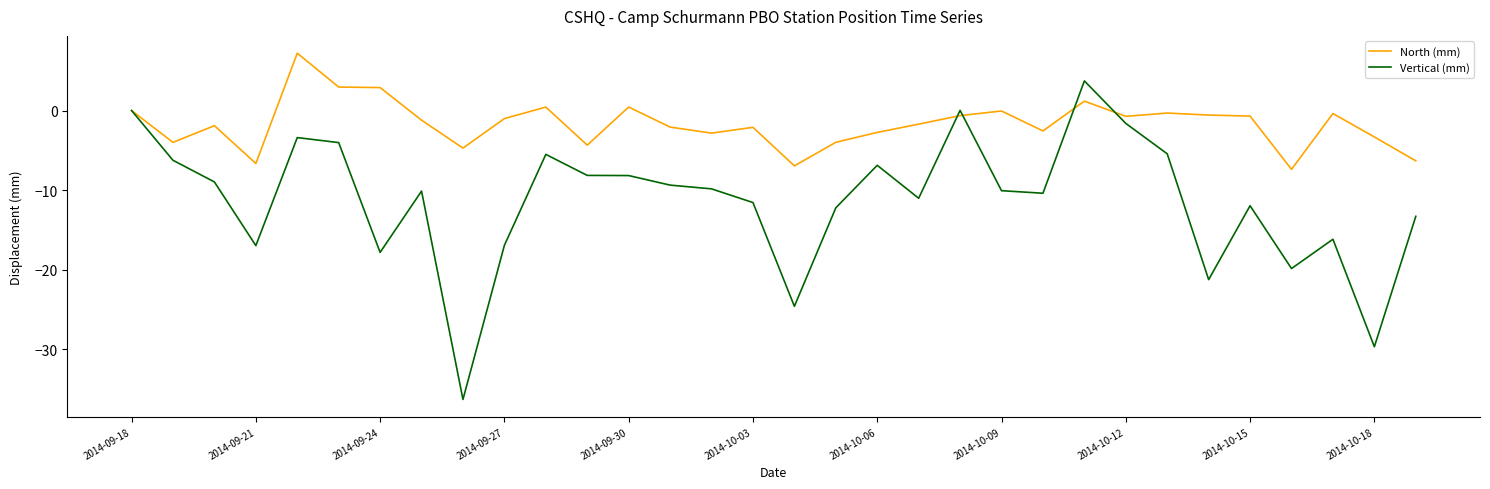

Which series has the largest total across all categories?

North (mm)